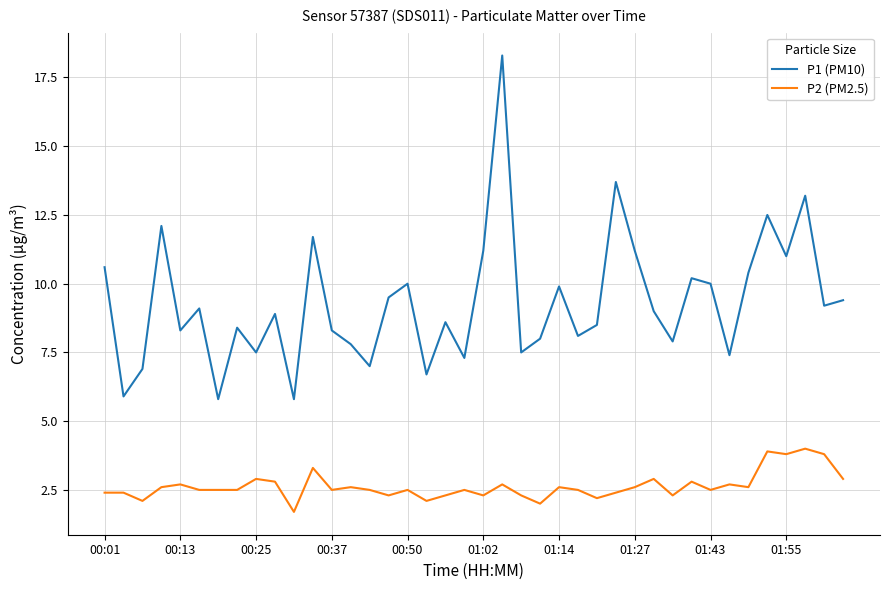

What are all the series names shown in the legend?

P1 (PM10), P2 (PM2.5)